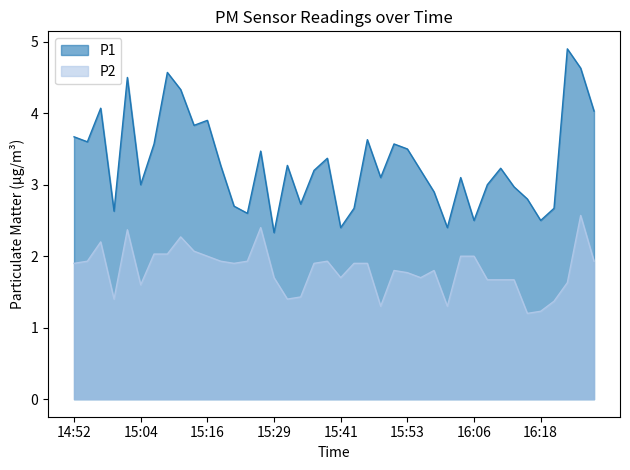

Reading left to right, list all the values displayed in this chart.

P1: 3.7	3.6	4.1	2.6	4.5	3.0	3.6	4.6	4.3	3.8	3.9	3.3	2.7	2.6	3.5	2.3	3.3	2.7	3.2	3.4	2.4	2.7	3.6	3.1	3.6	3.5	3.2	2.9	2.4	3.1	2.5	3.0	3.2	3.0	2.8	2.5	2.7	4.9	4.6	4.0
P2: 1.9	1.9	2.2	1.4	2.4	1.6	2.0	2.0	2.3	2.1	2.0	1.9	1.9	1.9	2.4	1.7	1.4	1.4	1.9	1.9	1.7	1.9	1.9	1.3	1.8	1.8	1.7	1.8	1.3	2.0	2.0	1.7	1.7	1.7	1.2	1.2	1.4	1.6	2.6	1.9